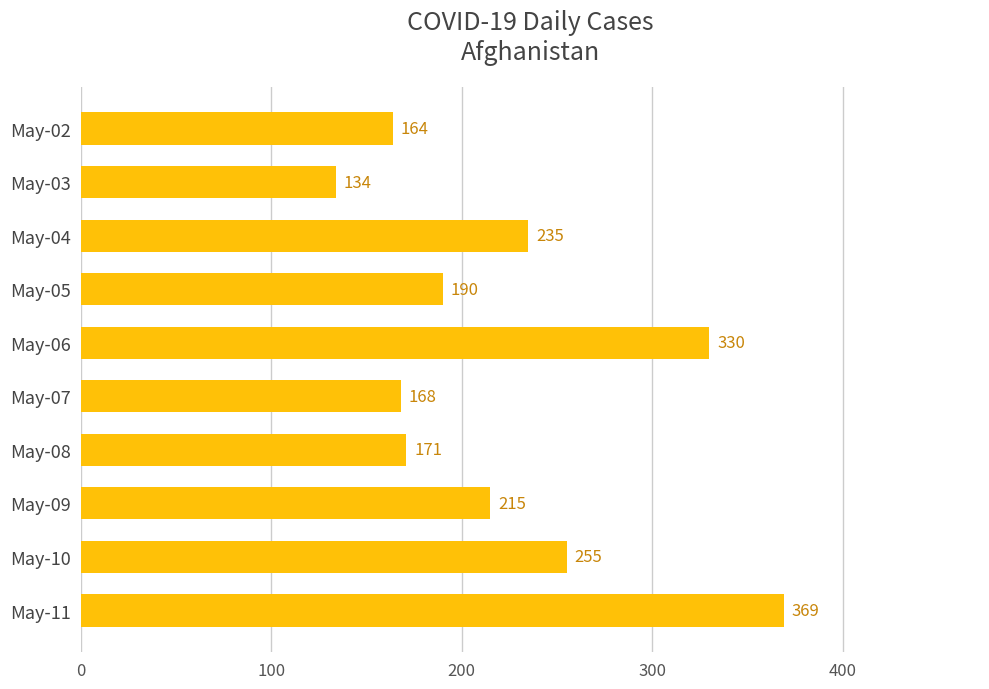

What is the sum of the values at May-08 and May-06?

501